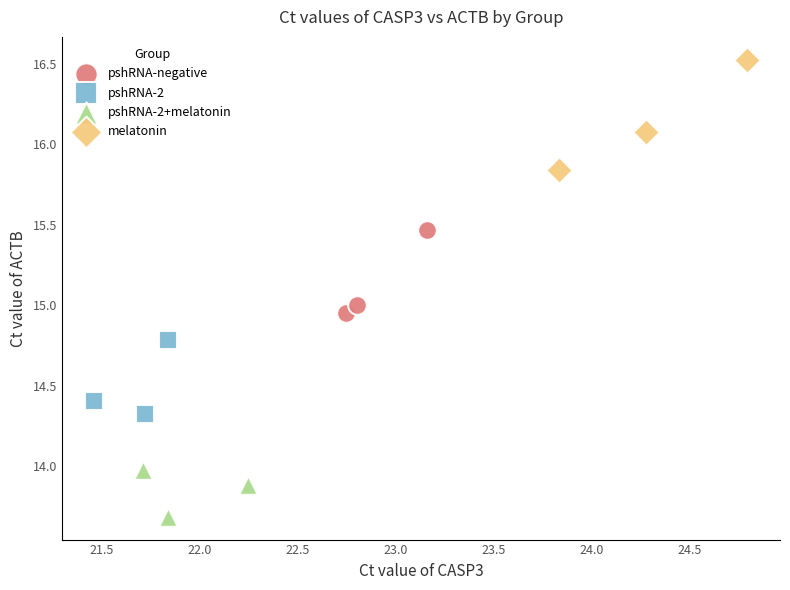

Which series contains the lowest Y value?

pshRNA-2+melatonin